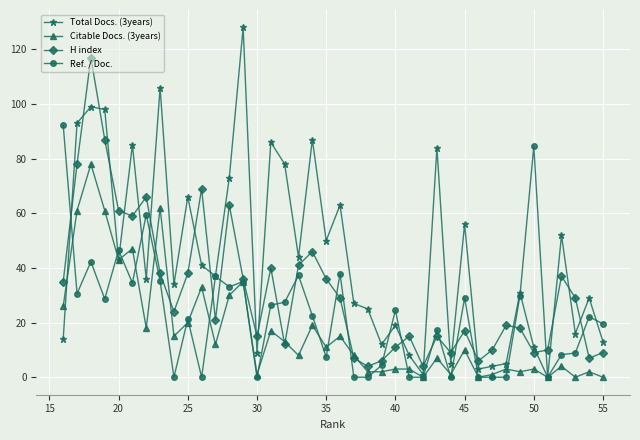

Count the number of categories in the chart.

40